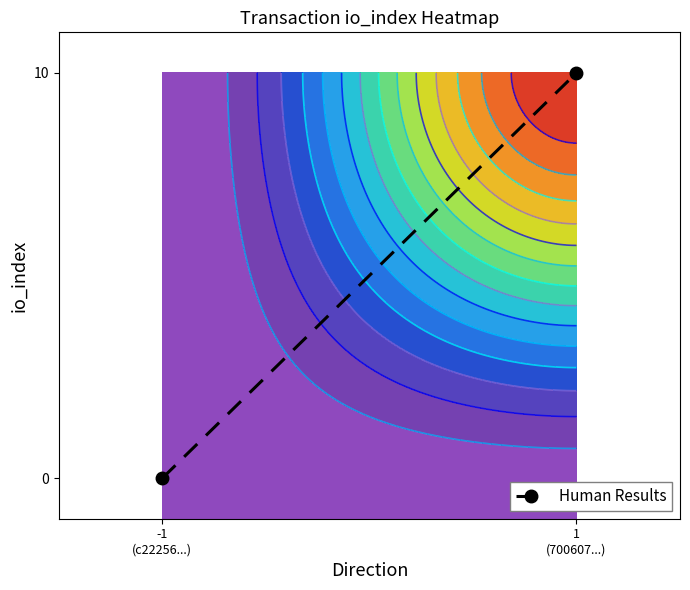

What is the sum of the values at 1
(700607...) and -1
(c22256...)?

10